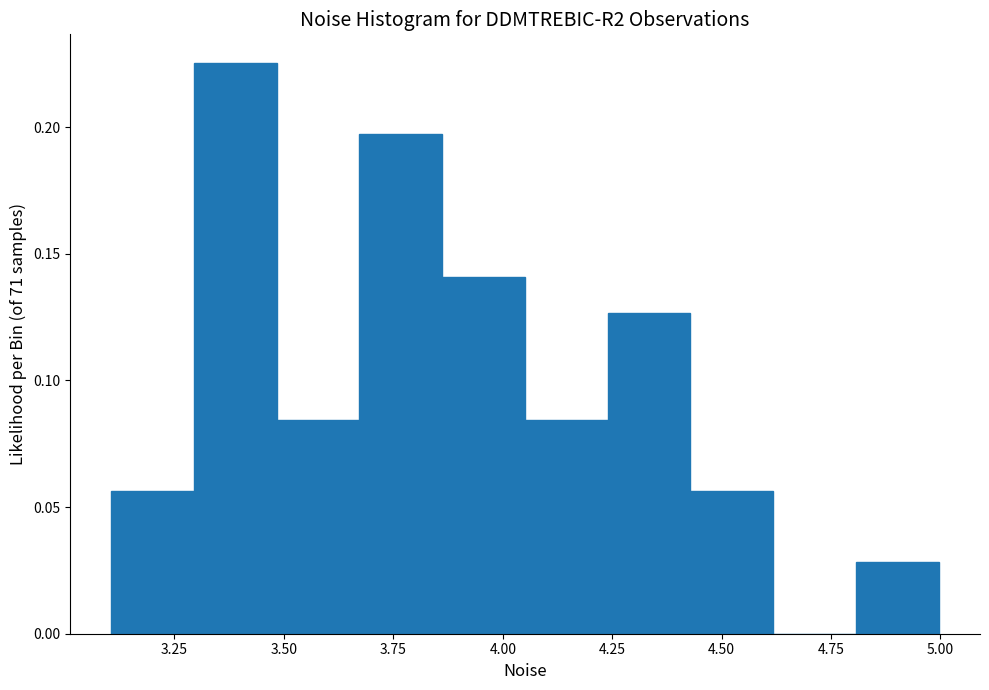

Read against the x-axis, roughly where is the centre of the tallest bar?

3.40